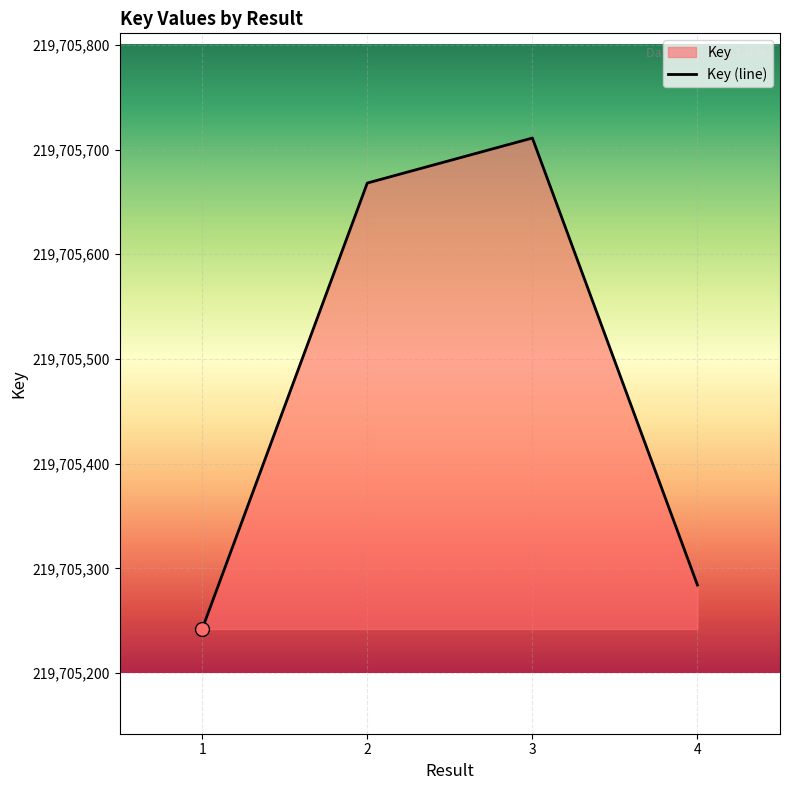

Which has a higher value, 1 or 4?

4